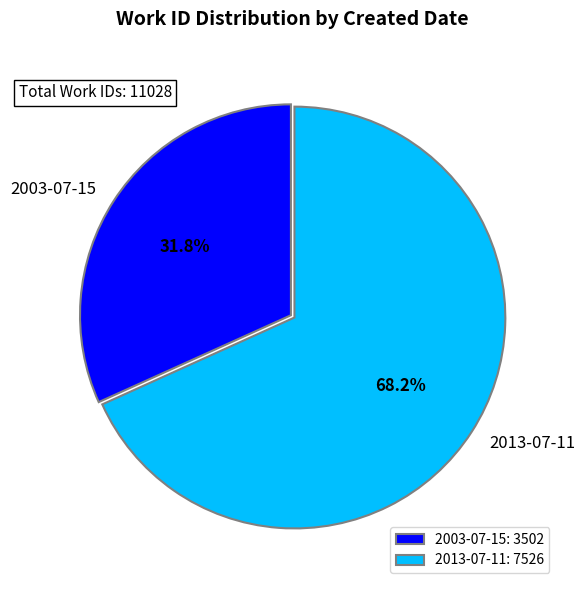

What percentage do 2003-07-15 and 2013-07-11 together represent?

100.0%